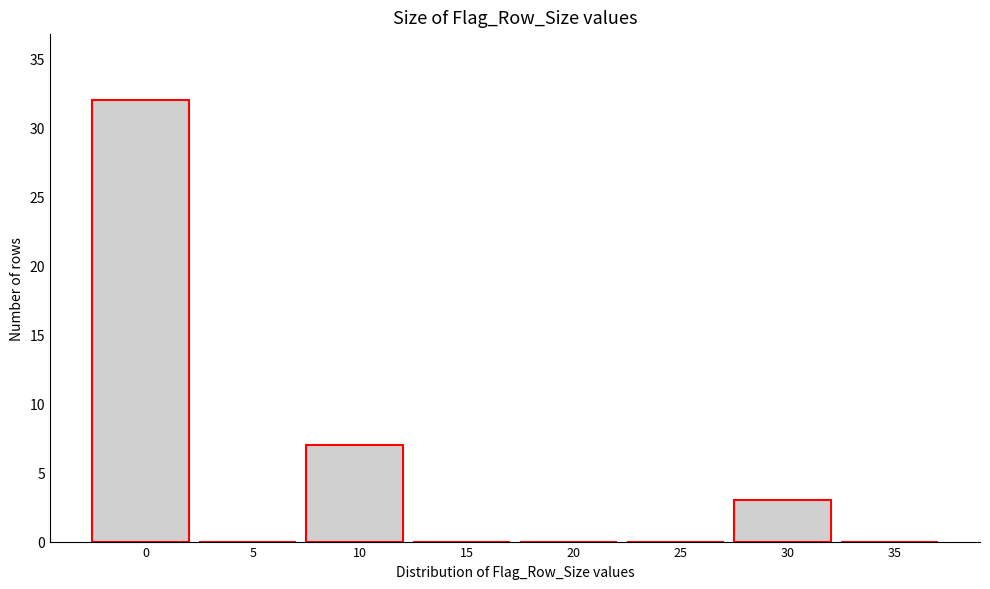

Reading left to right, what are all the values shown in this chart?

0=32	5=0	10=7	15=0	20=0	25=0	30=3	35=0